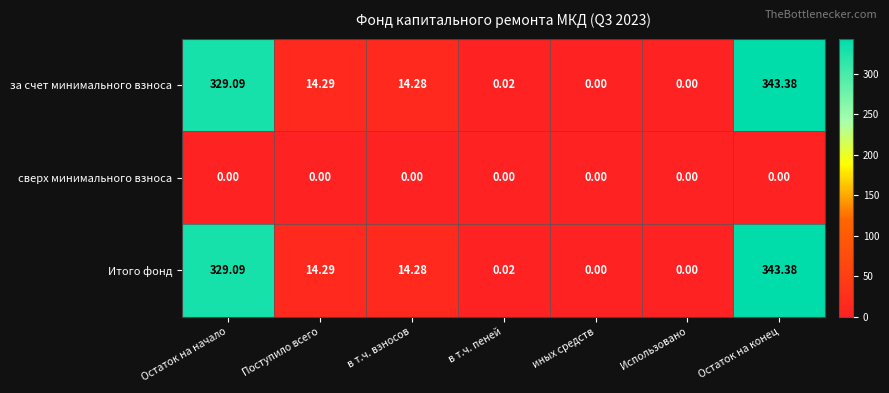

How many values in Итого фонд are above zero?

5